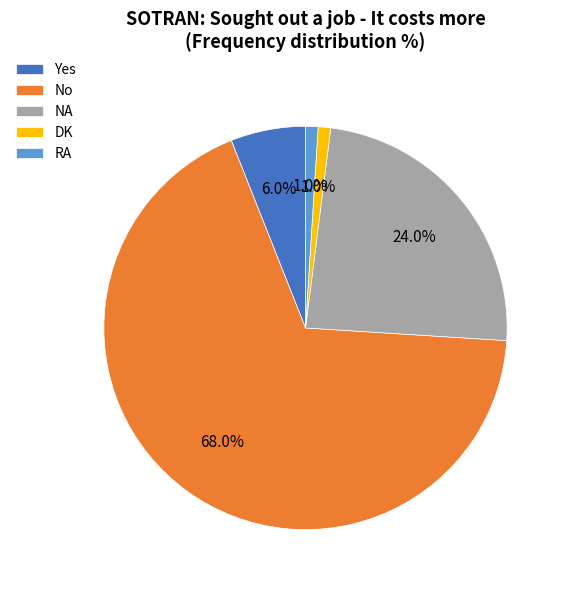

How many segments does this pie chart have?

5